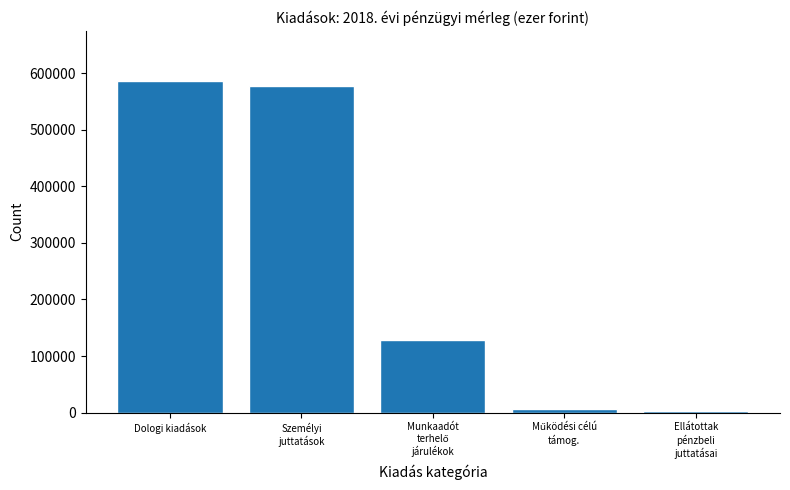

What is the difference between the second highest and second lowest values?

571398